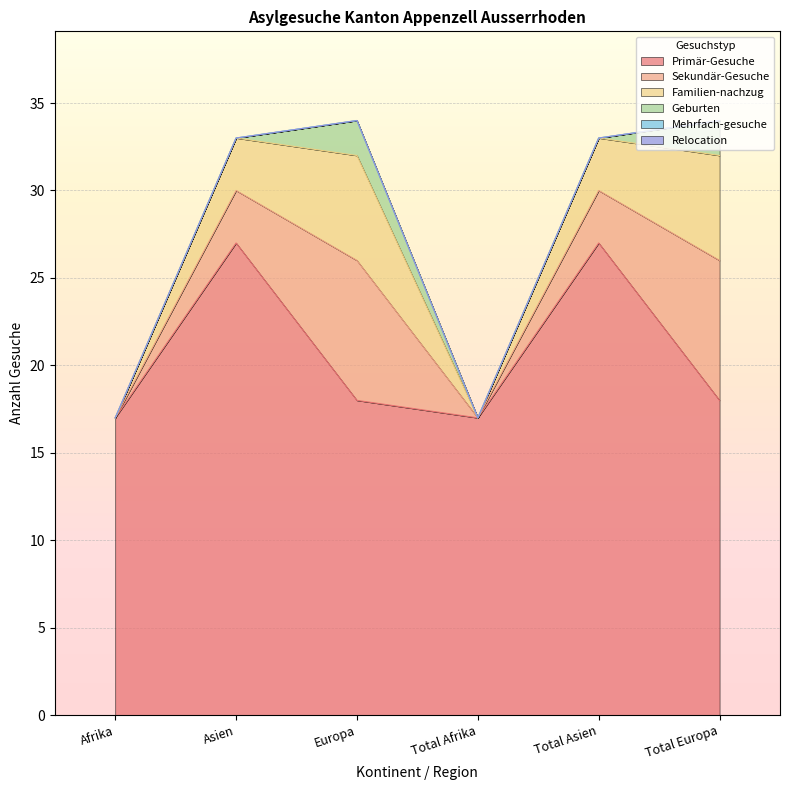

Reading right to left, extract all data points from this chart.

Primär-Gesuche: Total Europa=18	Total Asien=27	Total Afrika=17	Europa=18	Asien=27	Afrika=17
Sekundär-Gesuche: Total Europa=8	Total Asien=3	Total Afrika=0	Europa=8	Asien=3	Afrika=0
Familien-nachzug: Total Europa=6	Total Asien=3	Total Afrika=0	Europa=6	Asien=3	Afrika=0
Geburten: Total Europa=2	Total Asien=0	Total Afrika=0	Europa=2	Asien=0	Afrika=0
Mehrfach-gesuche: Total Europa=0	Total Asien=0	Total Afrika=0	Europa=0	Asien=0	Afrika=0
Relocation: Total Europa=0	Total Asien=0	Total Afrika=0	Europa=0	Asien=0	Afrika=0